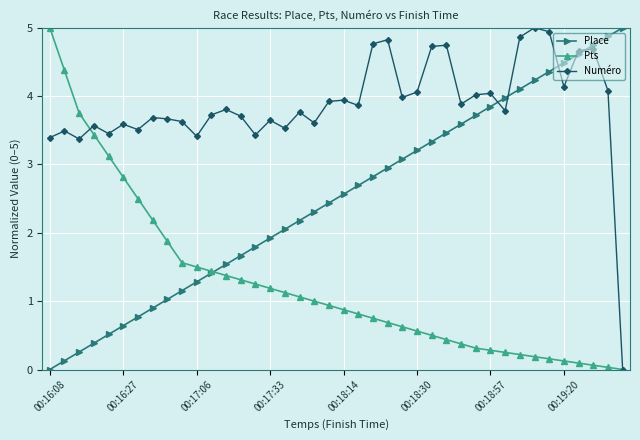

After their last crossing, which series has the higher values: Numéro or Place?

Place